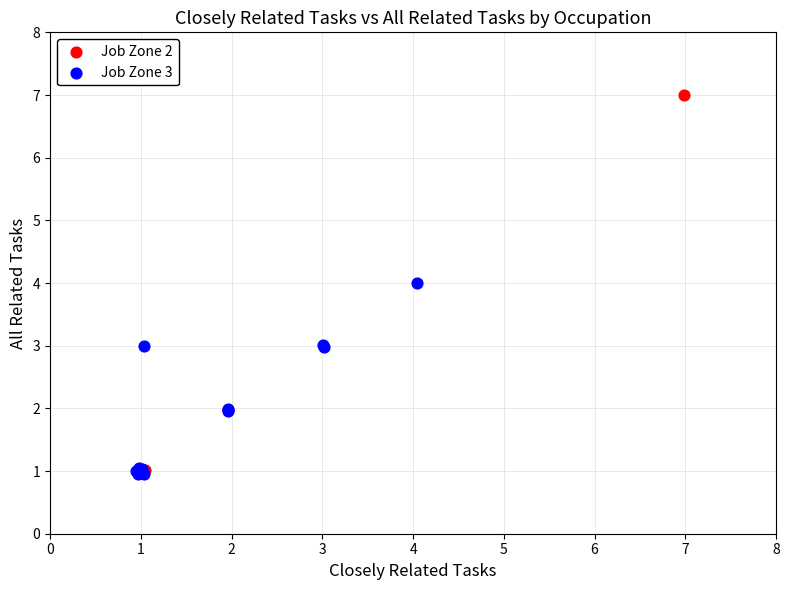

Which series has the widest spread of Y values?

Job Zone 2